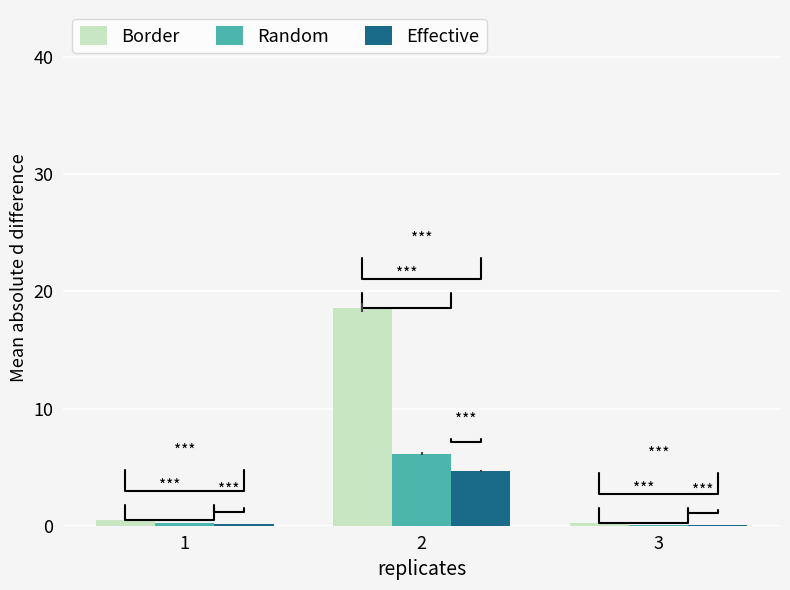

What is the total value across all series at 1?

0.9